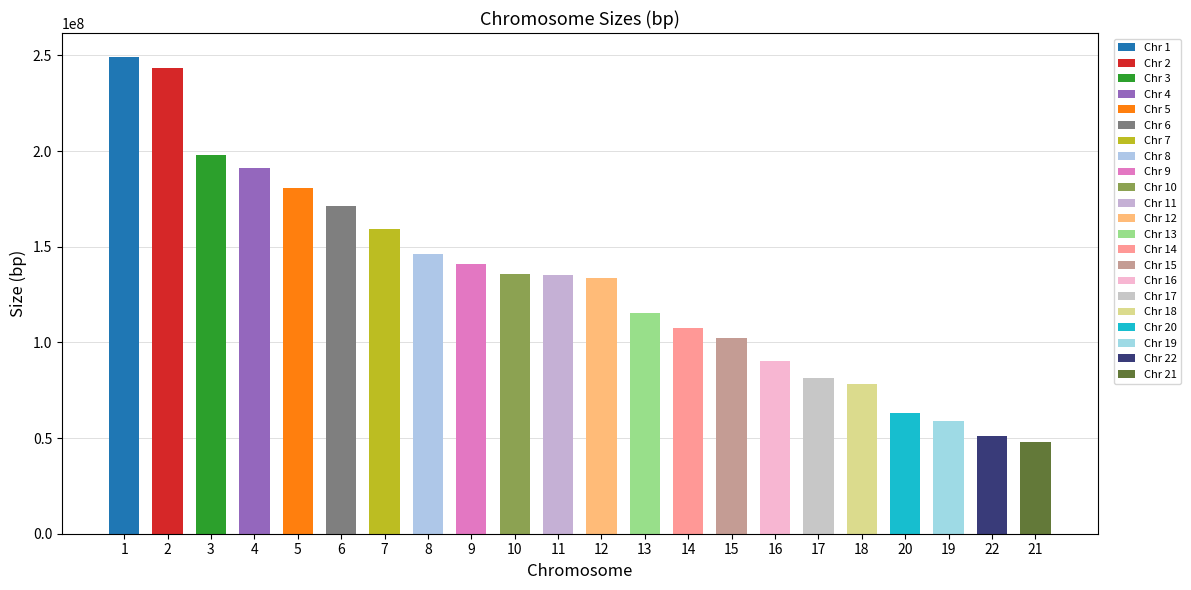

What is the label of the 11th bar from the right?

12